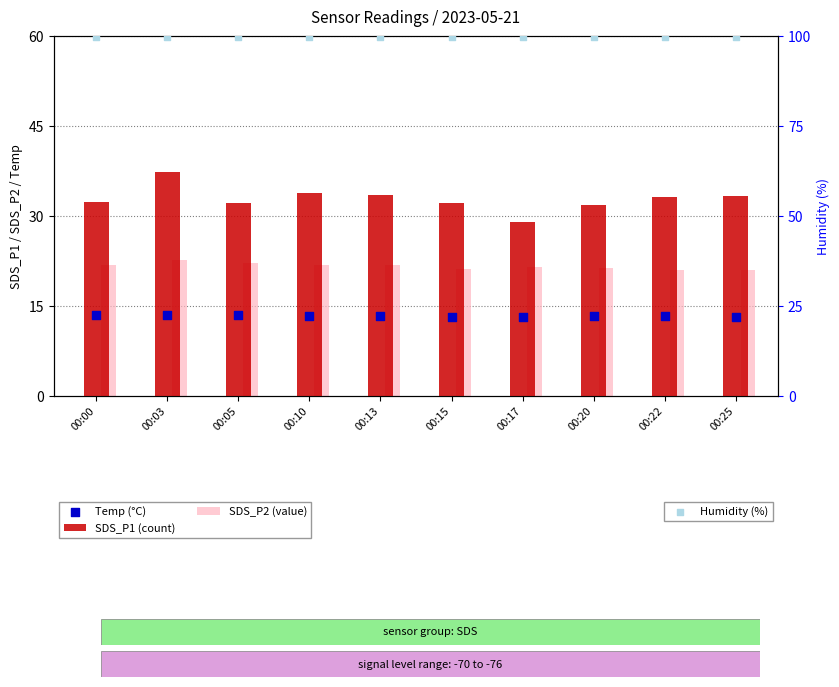

What is the total value across all series at 00:13?

168.4